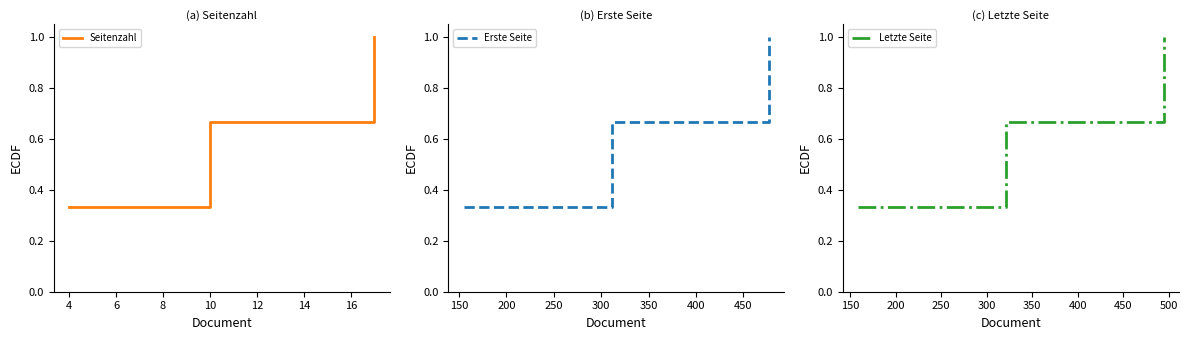

What is the highest value of the Letzte Seite series?

1.0